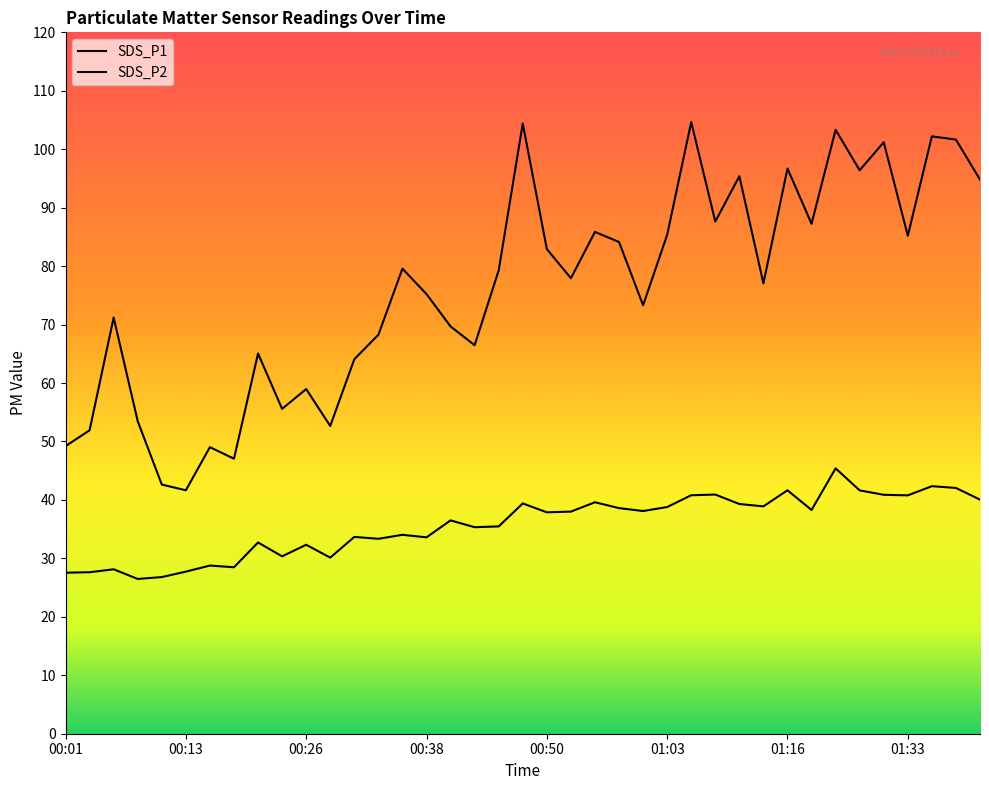

How many lines are shown in the chart?

2